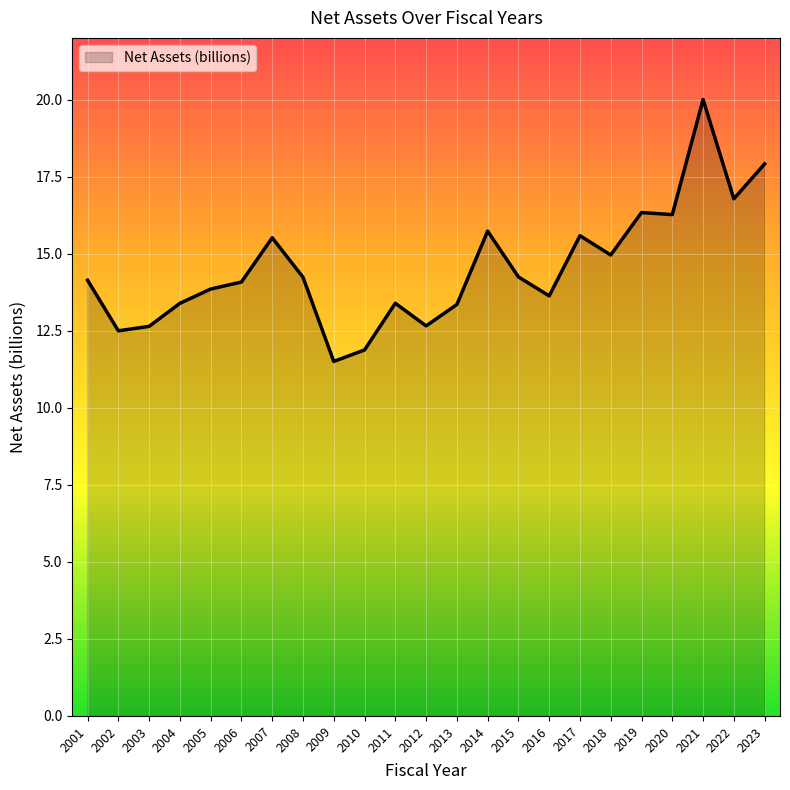

What is the greatest value displayed?

20.0